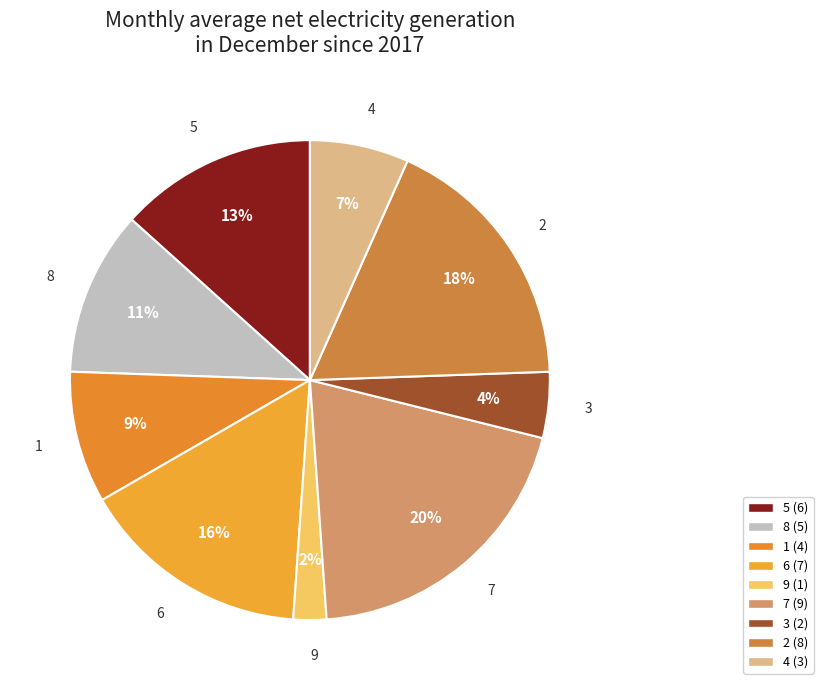

Is the sum of 7 and 3 greater than half?

No